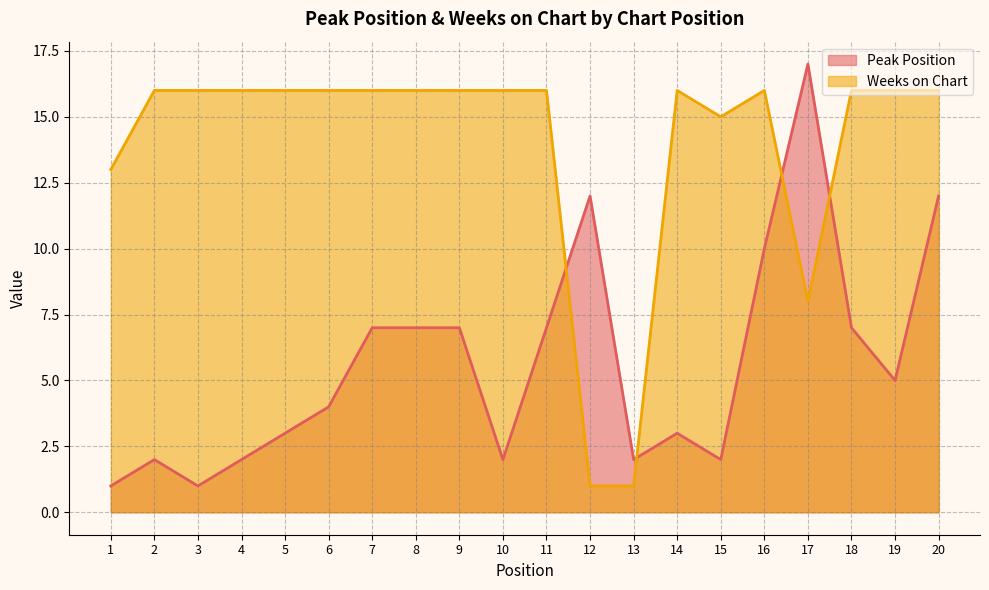

What is the sum of all Weeks on Chart values?

278